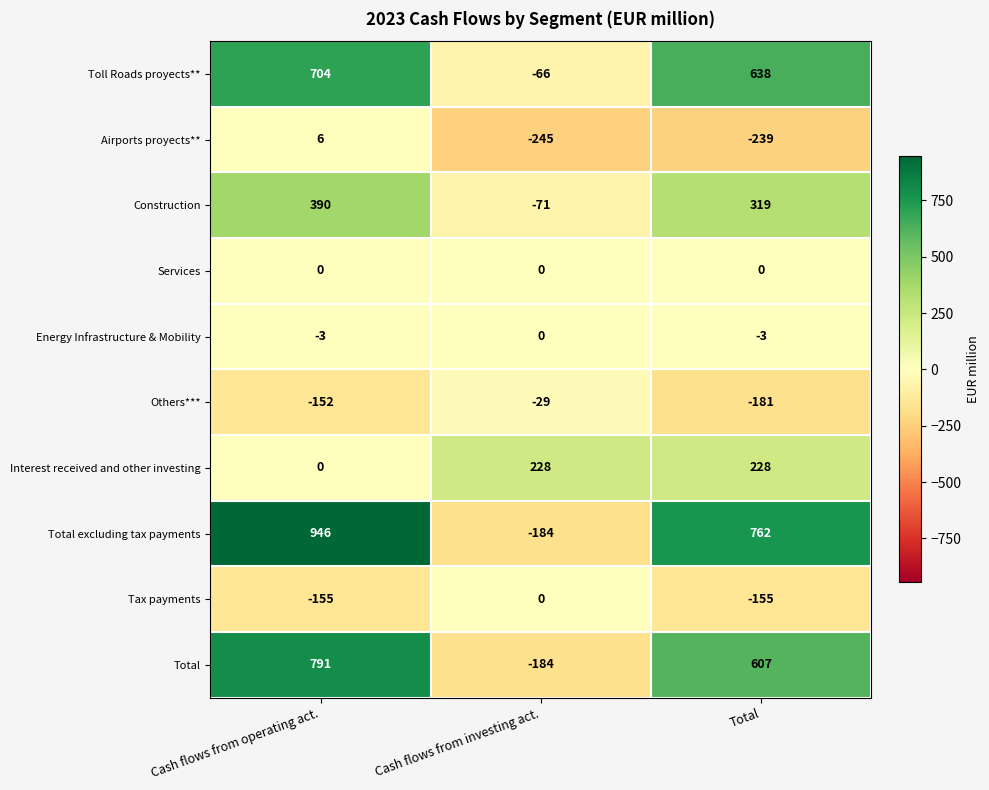

Rank the categories by Others*** value from lowest to highest.

Total, Cash flows from operating act., Cash flows from investing act.